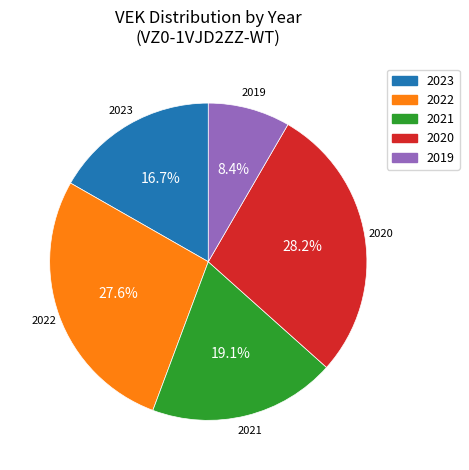

Is there any slice that represents more than half of the pie?

No